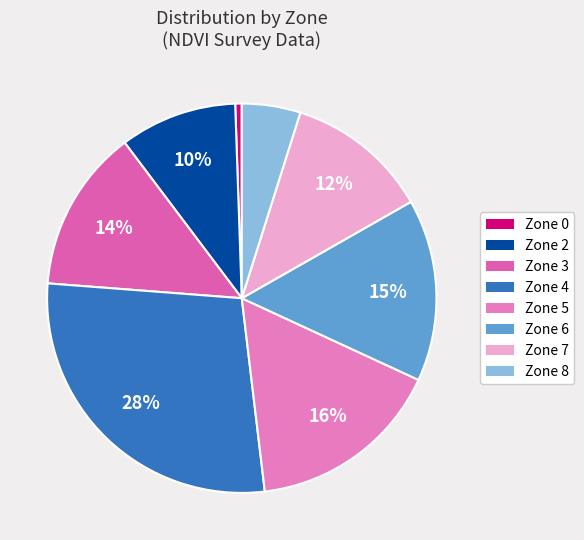

Count the number of slices in the pie.

8